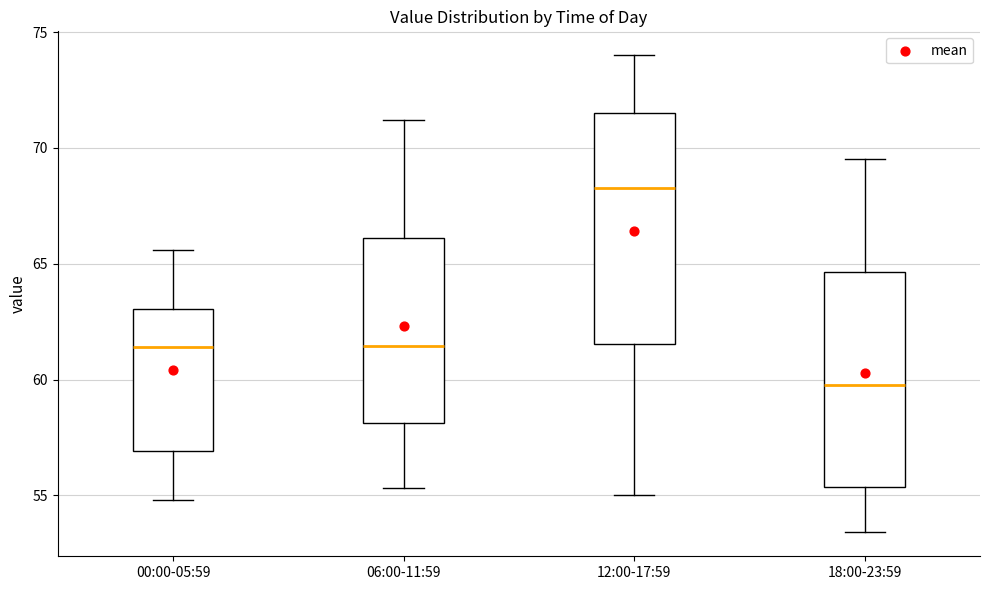

Which box has the highest median line?

12:00-17:59